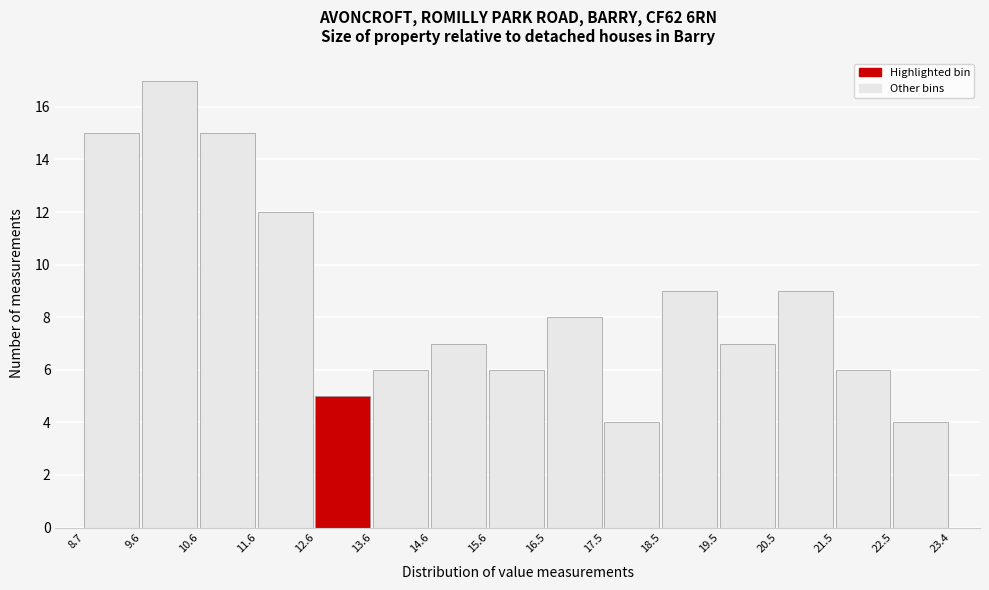

Reading left to right, transcribe this chart: for each bar, give the range it covers on the x-axis and its height. The values are not printed on the chart, so give them approximately, as read against the axis.

8.7 to 9.6: 15
9.6 to 10.6: 17
10.6 to 11.6: 15
11.6 to 12.6: 12
12.6 to 13.6: 5
13.6 to 14.6: 6
14.6 to 15.6: 7
15.6 to 16.5: 6
16.5 to 17.5: 8
17.5 to 18.5: 4
18.5 to 19.5: 9
19.5 to 20.5: 7
20.5 to 21.5: 9
21.5 to 22.5: 6
22.5 to 23.4: 4